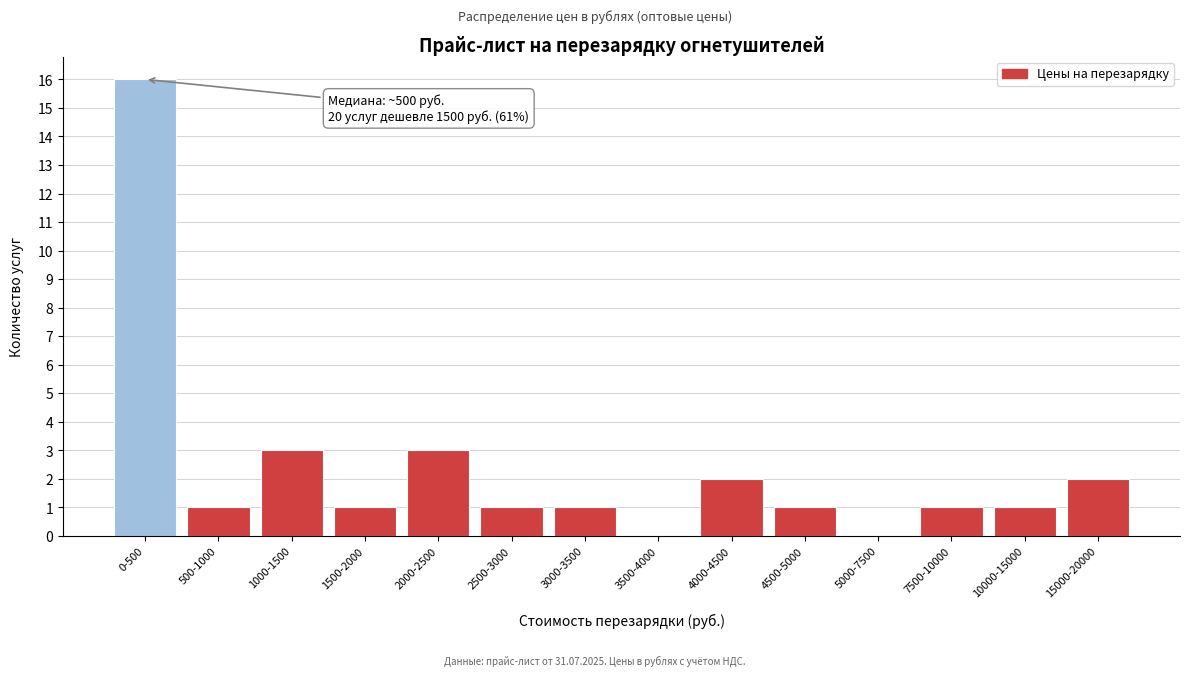

Reading left to right, what are all the values shown in this chart?

0-500=16	500-1000=1	1000-1500=3	1500-2000=1	2000-2500=3	2500-3000=1	3000-3500=1	3500-4000=0	4000-4500=2	4500-5000=1	5000-7500=0	7500-10000=1	10000-15000=1	15000-20000=2